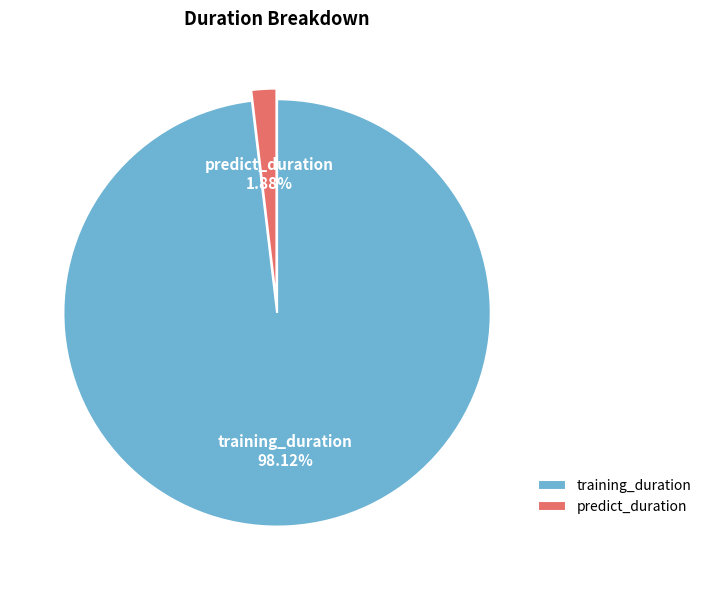

True or false: training_duration accounts for 88% of the total.

False